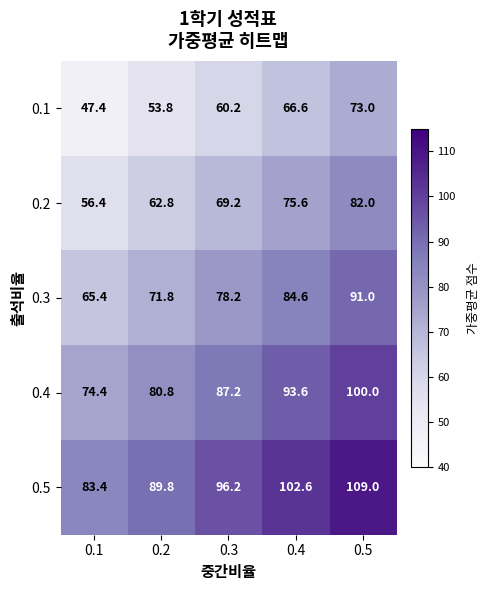

What is the sum of the 0.1 values at 0.4 and 0.2?

120.4